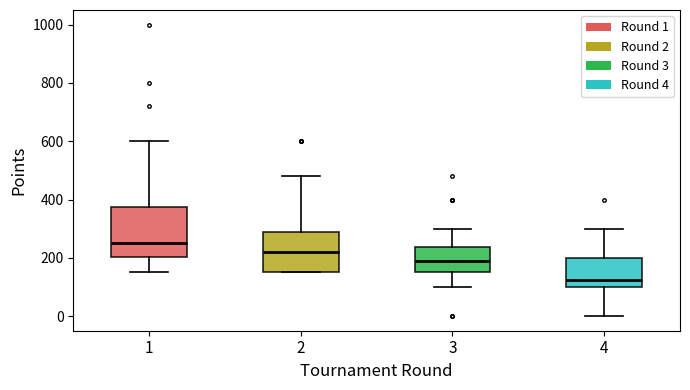

Where is the upper edge of the box at x = 2 on the y-axis? The values are not printed on the chart, so give them approximately, as read against the axis.

280